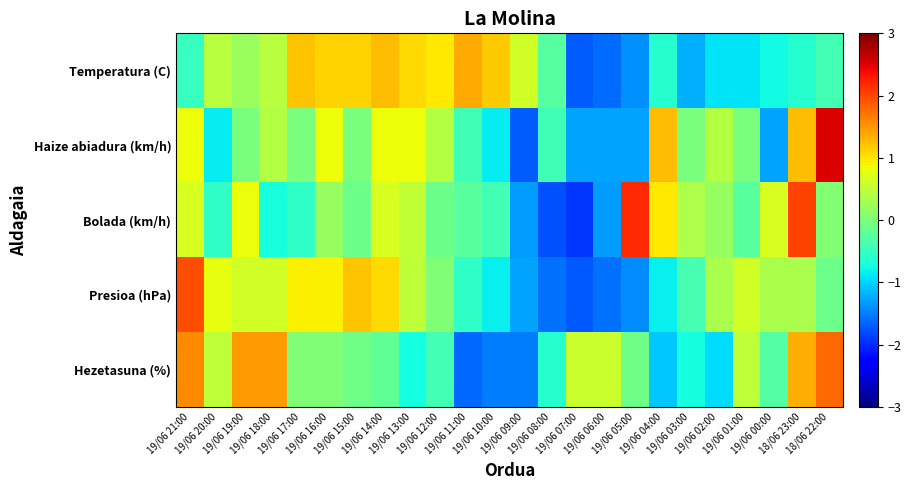

Rank the series by their maximum value, from lowest to highest.

Temperatura (C), Hezetasuna (%), Presioa (hPa), Bolada (km/h), Haize abiadura (km/h)